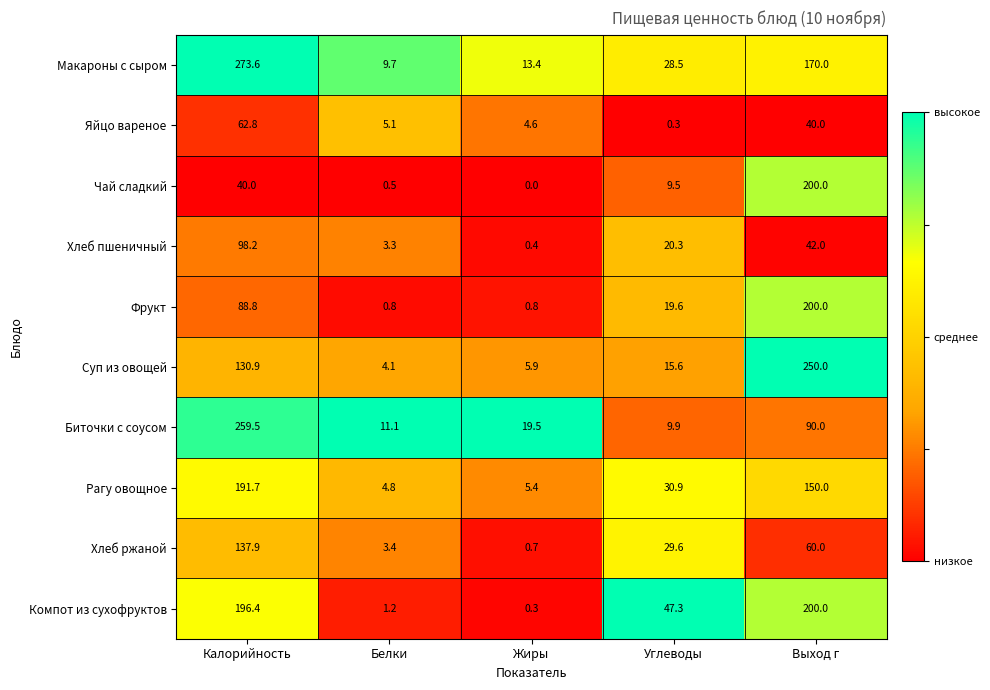

At how many categories does at least one series exceed 0?

5